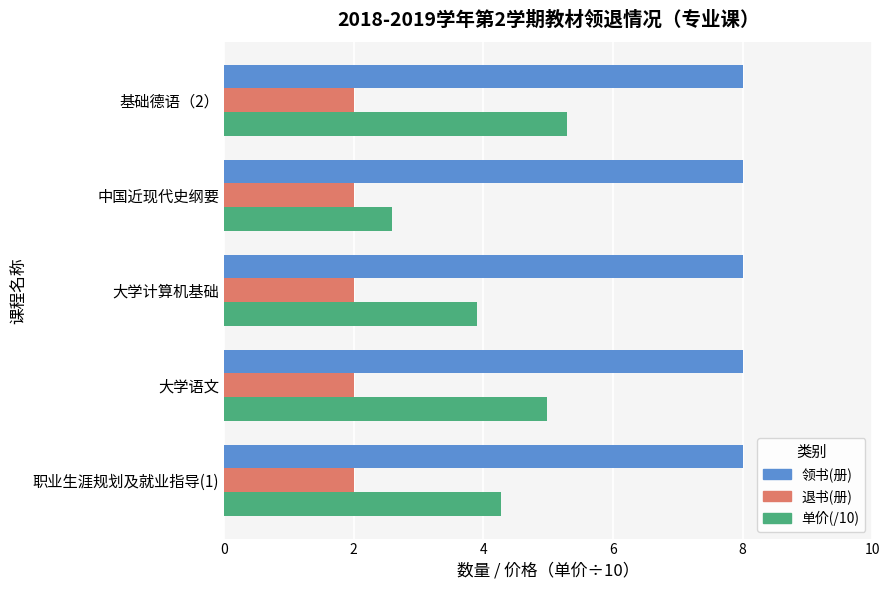

Rank the series by their maximum value, from highest to lowest.

领书(册), 单价(/10), 退书(册)